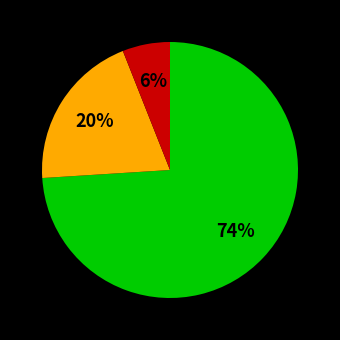

To the nearest percent, what is the difference between the largest and smallest slice percentages?

68%